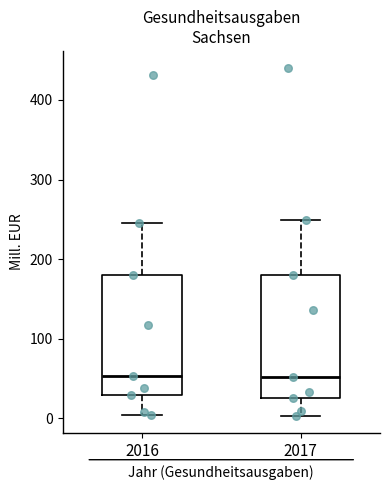

Reading left to right, transcribe this box plot: for each box, give where its median line is, the range the box spans, and where its two whiskers end, as read against the y-axis. The values are not printed on the chart, so give them approximately, as read against the axis.

2016: median 50, box 30 to 180, whiskers 0 to 250
2017: median 50, box 30 to 180, whiskers 0 to 250